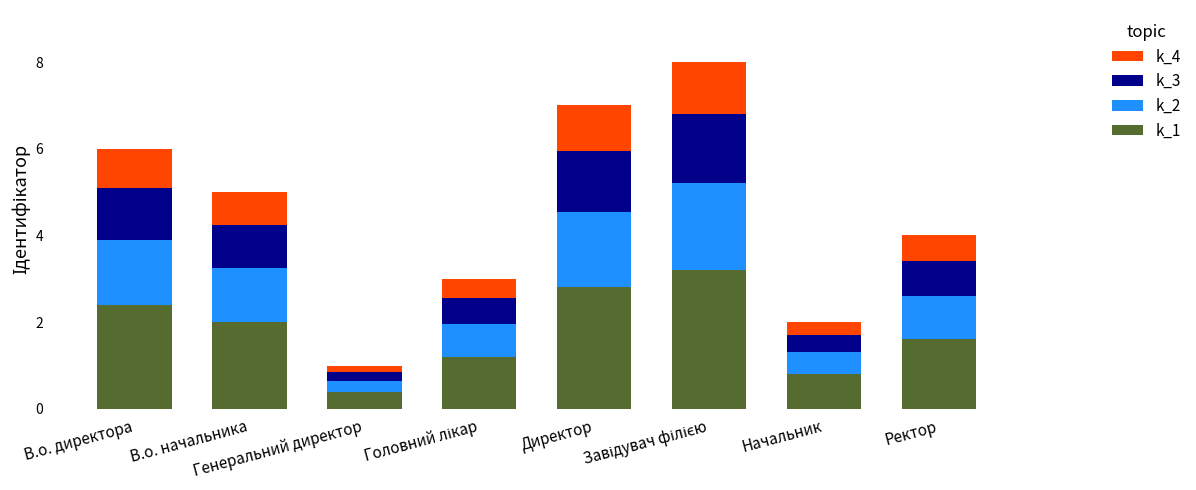

What is the minimum value for k_1?

0.4